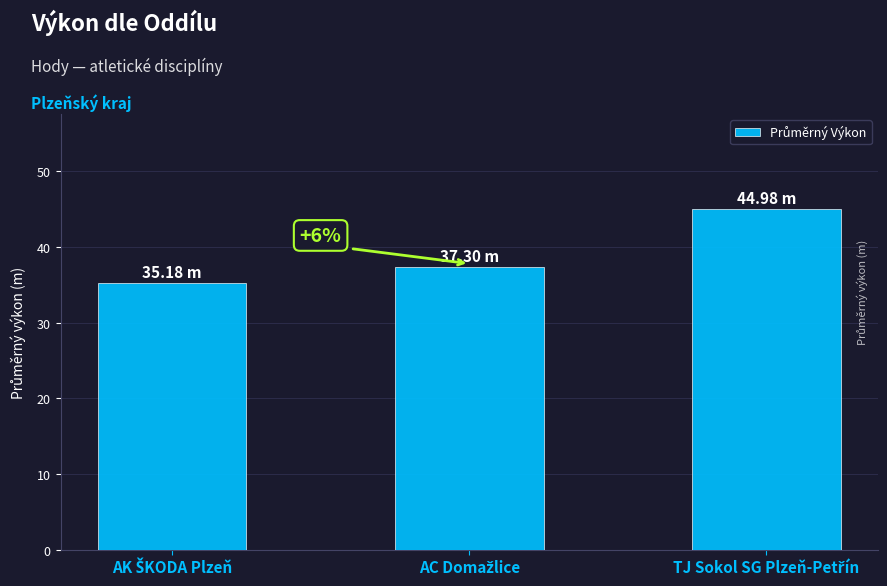

How many series are shown in this chart?

1